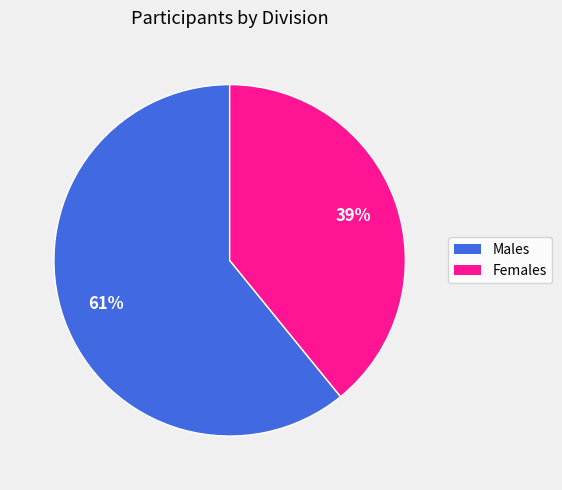

Is there any slice that represents more than half of the pie?

Yes